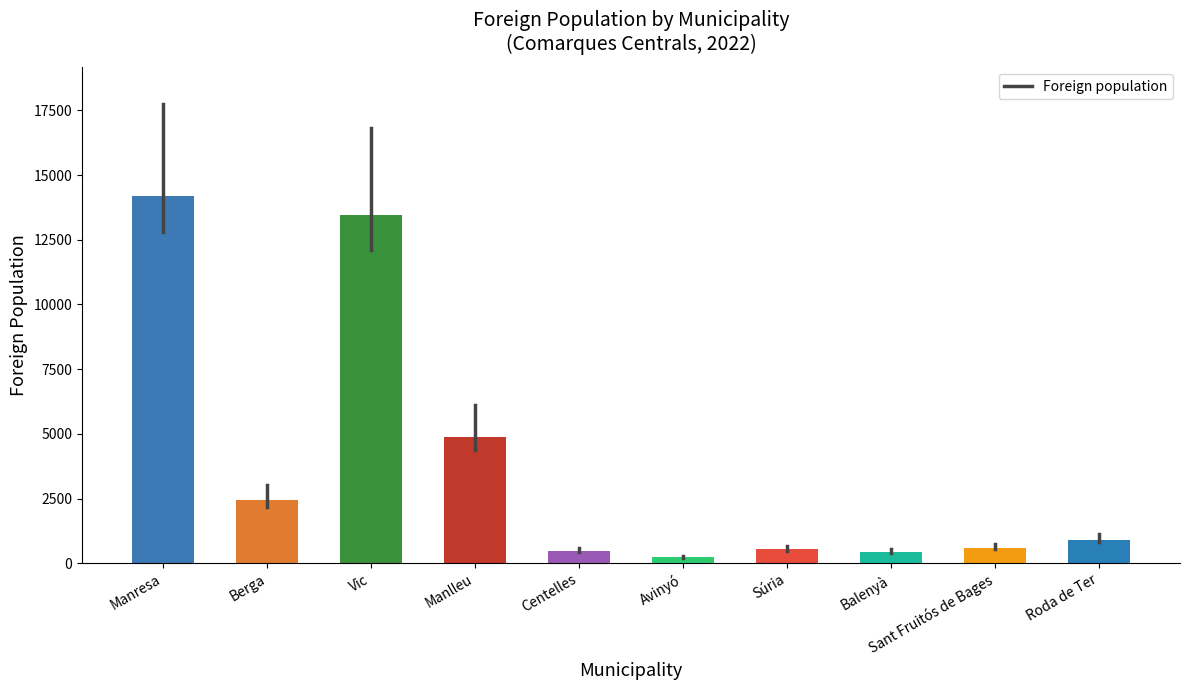

The chart shows a value of 13446 at Vic. True or false?

True